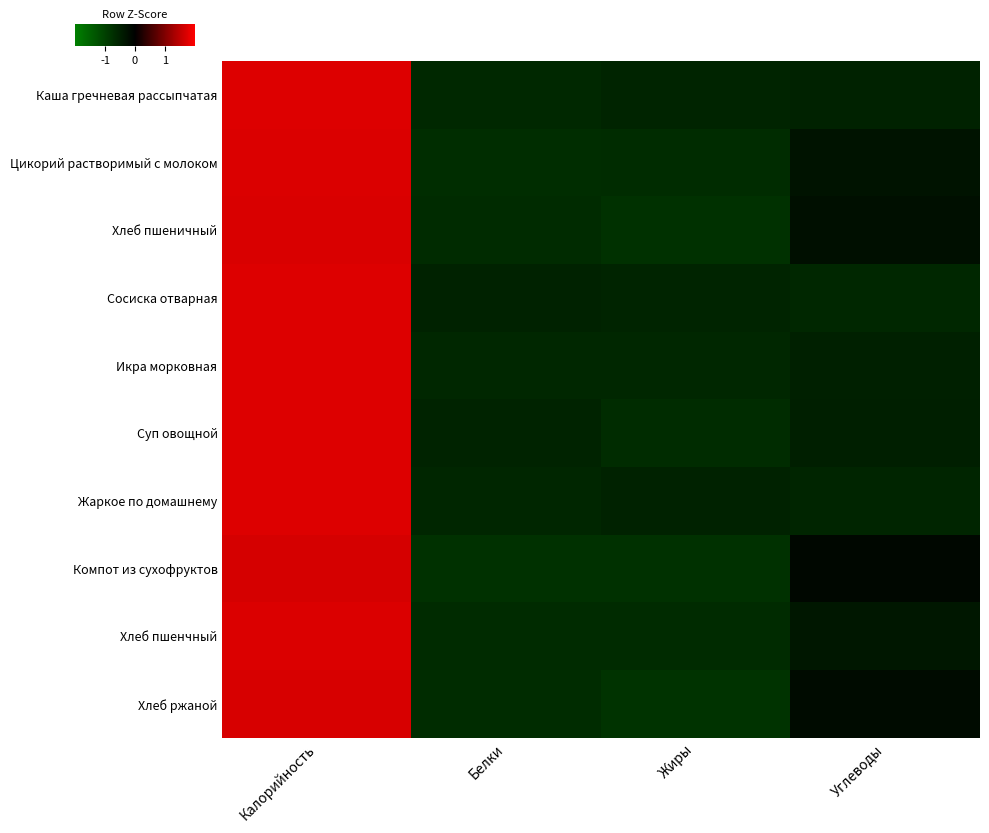

Reading right to left, transcribe all the data shown in this chart.

Каша гречневая рассыпчатая: Углеводы=-0.5	Жиры=-0.6	Белки=-0.6	Калорийность=1.7
Цикорий растворимый с молоком: Углеводы=-0.3	Жиры=-0.7	Белки=-0.7	Калорийность=1.7
Хлеб пшеничный: Углеводы=-0.2	Жиры=-0.8	Белки=-0.7	Калорийность=1.7
Сосиска отварная: Углеводы=-0.6	Жиры=-0.6	Белки=-0.5	Калорийность=1.7
Икра морковная: Углеводы=-0.5	Жиры=-0.6	Белки=-0.6	Калорийность=1.7
Суп овощной: Углеводы=-0.5	Жиры=-0.7	Белки=-0.5	Калорийность=1.7
Жаркое по домашнему: Углеводы=-0.6	Жиры=-0.5	Белки=-0.6	Калорийность=1.7
Компот из сухофруктов: Углеводы=-0.1	Жиры=-0.8	Белки=-0.8	Калорийность=1.7
Хлеб пшенчный: Углеводы=-0.4	Жиры=-0.7	Белки=-0.7	Калорийность=1.7
Хлеб ржаной: Углеводы=-0.2	Жиры=-0.8	Белки=-0.7	Калорийность=1.7